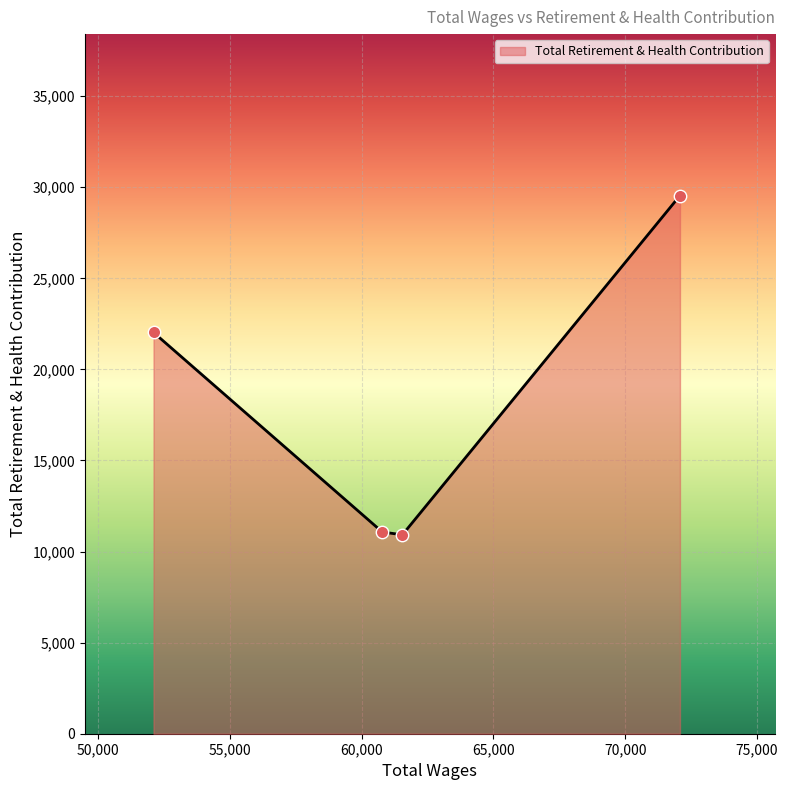

True or false: the data has more than 0 interior local peaks.

False